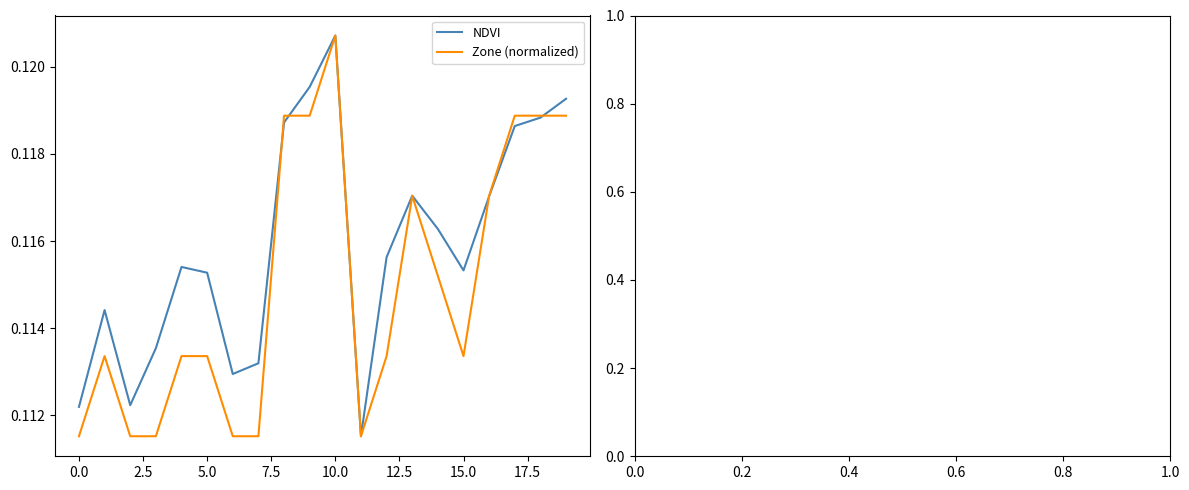

Which series has the largest total across all categories?

NDVI